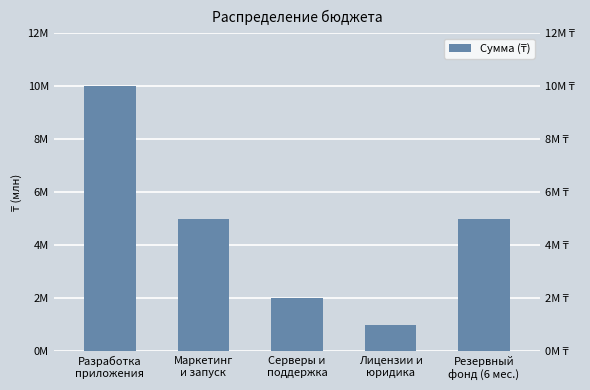

Between Резервный
фонд (6 мес.) and Разработка
приложения, which is larger?

Разработка
приложения